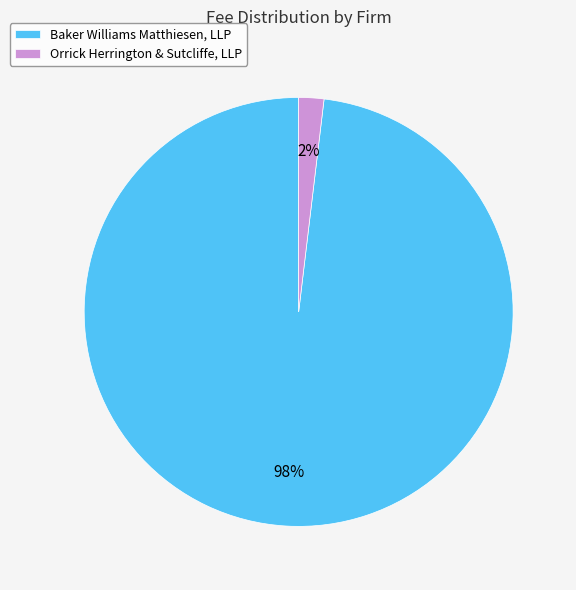

Rank the categories by value from highest to lowest.

Baker Williams Matthiesen, LLP, Orrick Herrington & Sutcliffe, LLP